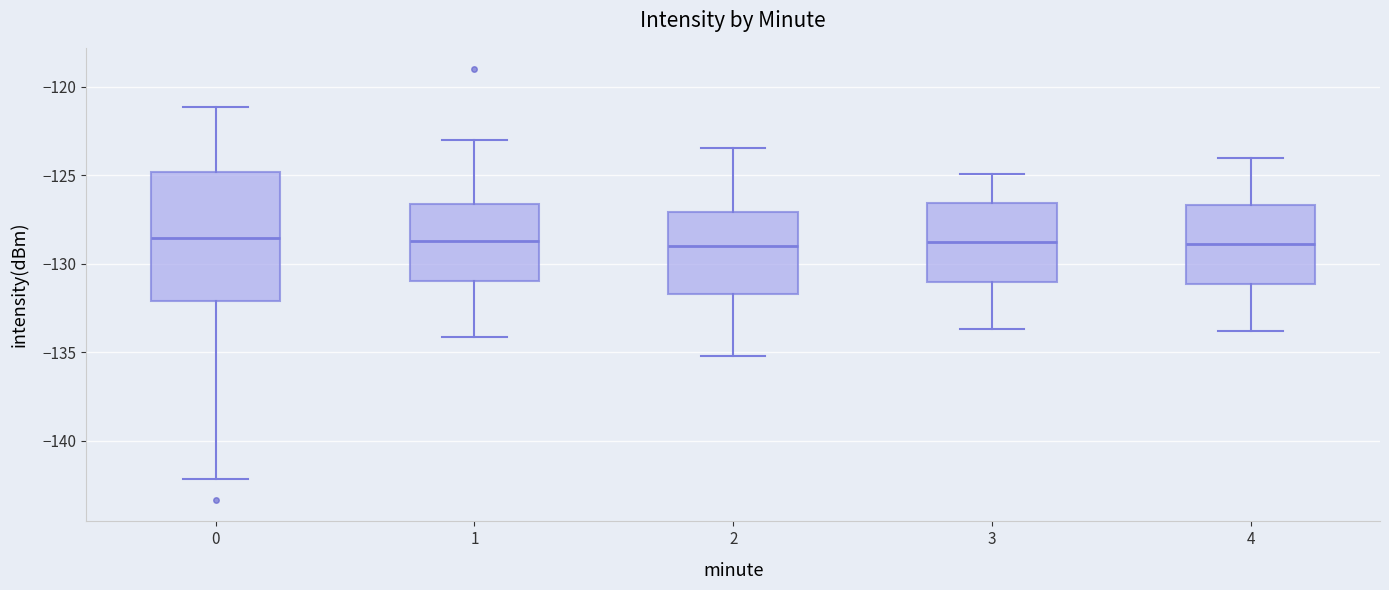

Where does the median line of the box at x = 3 sit on the y-axis? The values are not printed on the chart, so give them approximately, as read against the axis.

-129.0